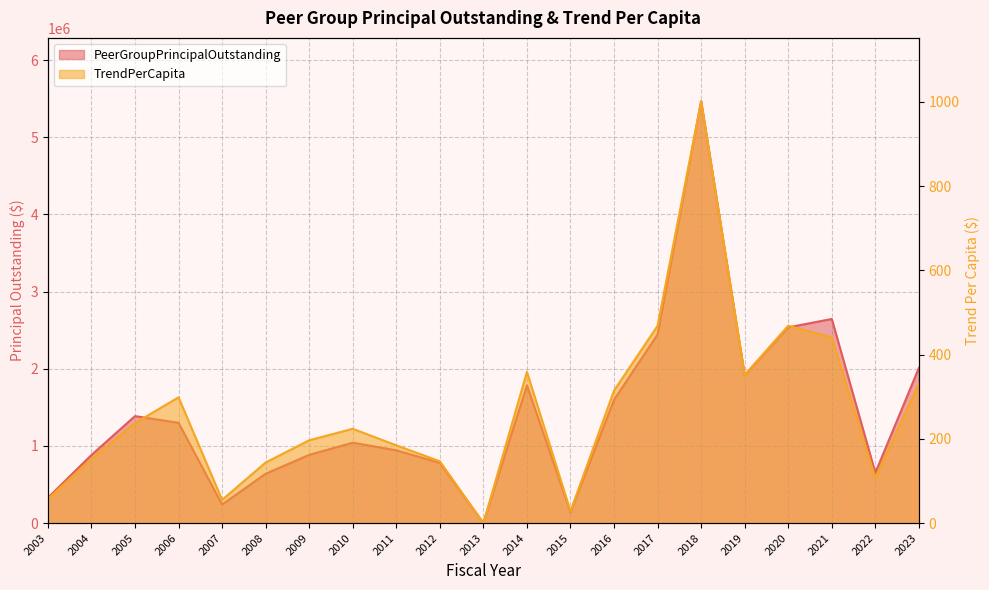

How many data points in TrendPerCapita are less than 223?

10